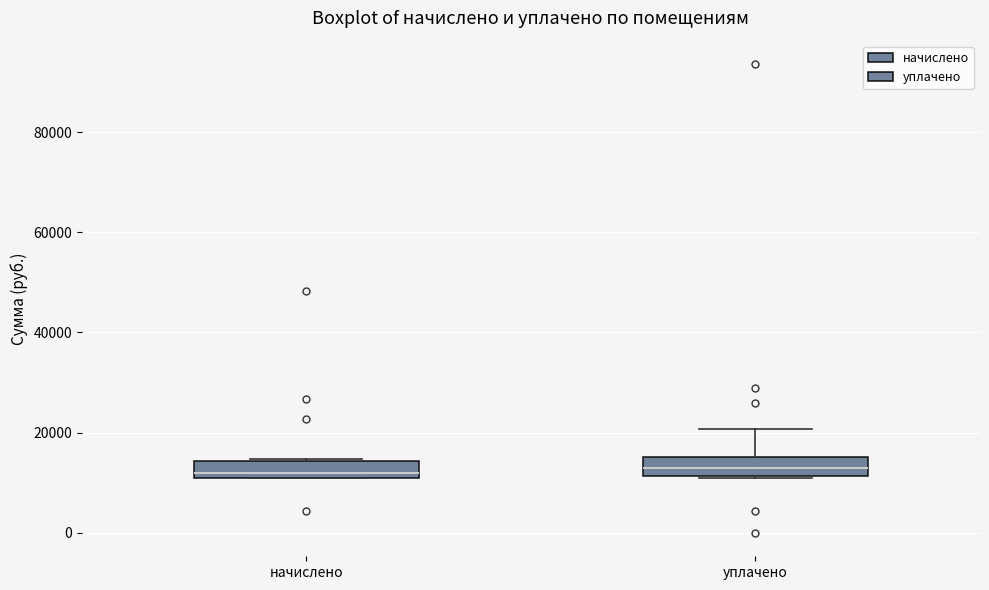

Where is the upper edge of the box for начислено on the y-axis? The values are not printed on the chart, so give them approximately, as read against the axis.

14000